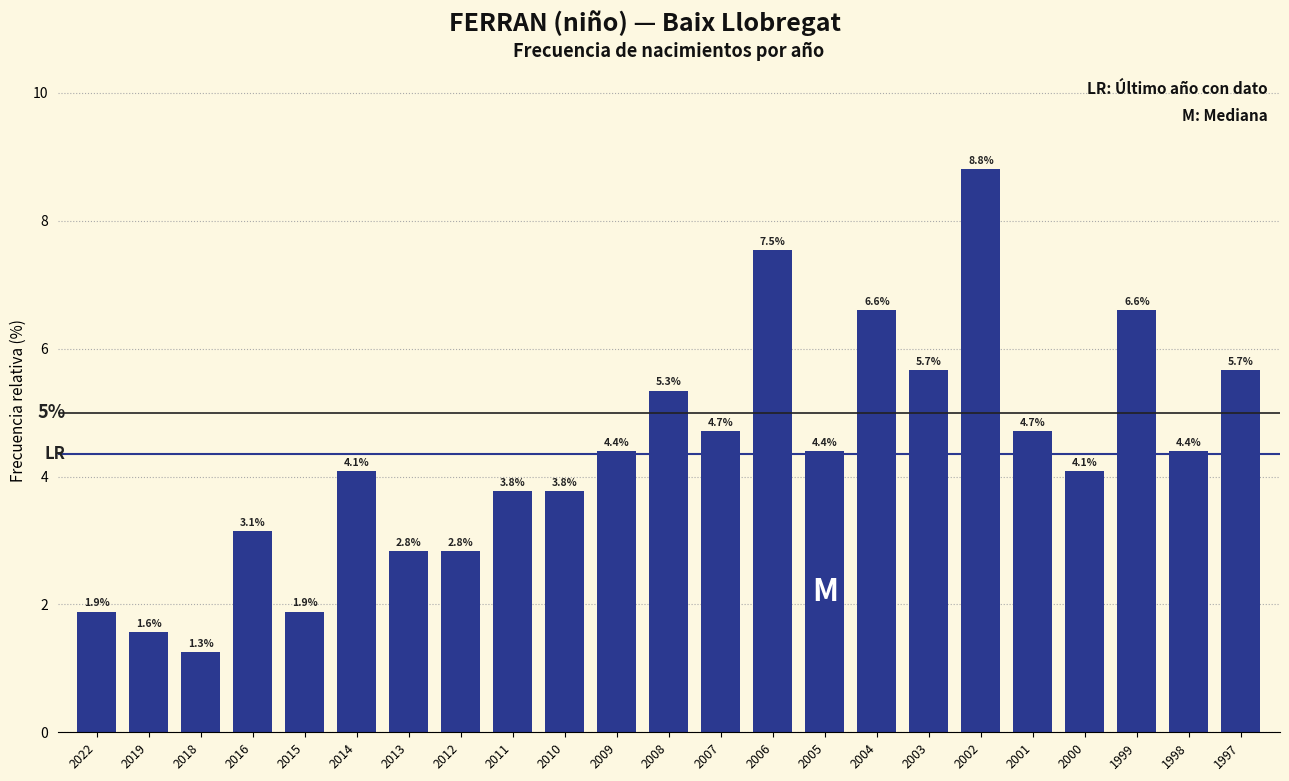

Reading right to left, what are all the values shown in this chart?

5.7	4.4	6.6	4.1	4.7	8.8	5.7	6.6	4.4	7.5	4.7	5.3	4.4	3.8	3.8	2.8	2.8	4.1	1.9	3.1	1.3	1.6	1.9